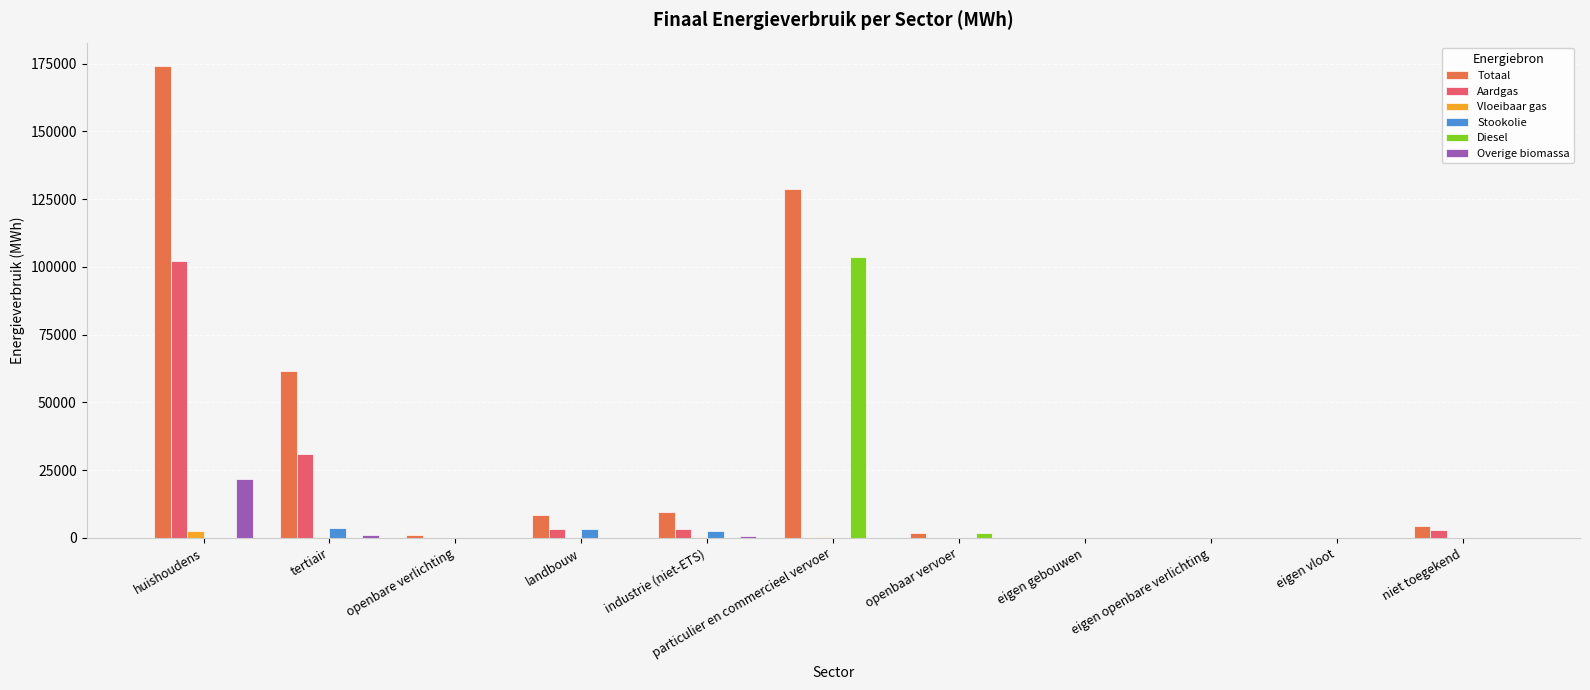

How many groups of bars are there?

11